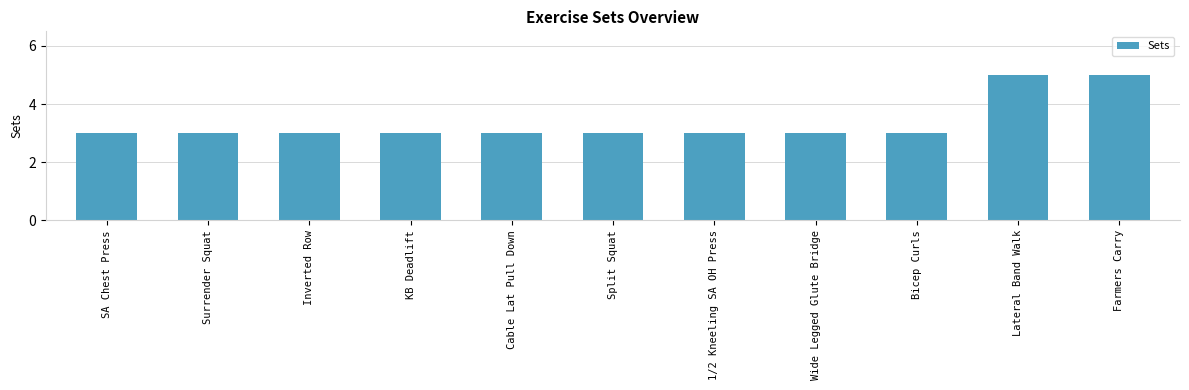

What is the approximate value at Farmers Carry?

5